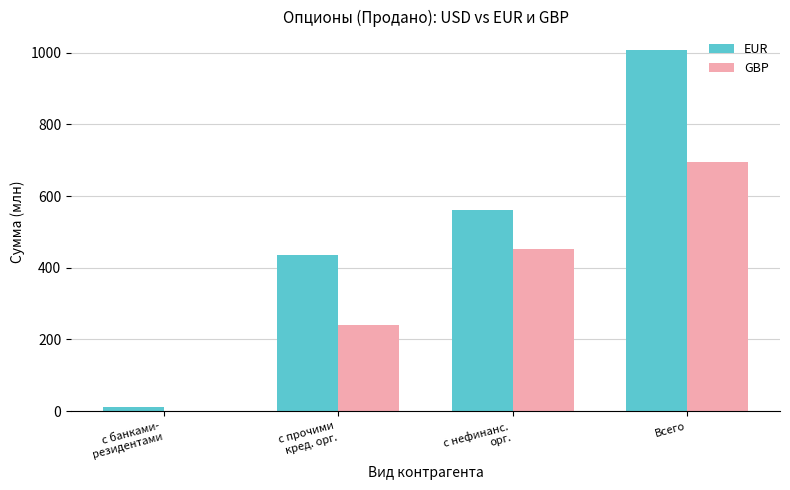

Is it true that GBP equals -353.6 at с банками-
резидентами?

False